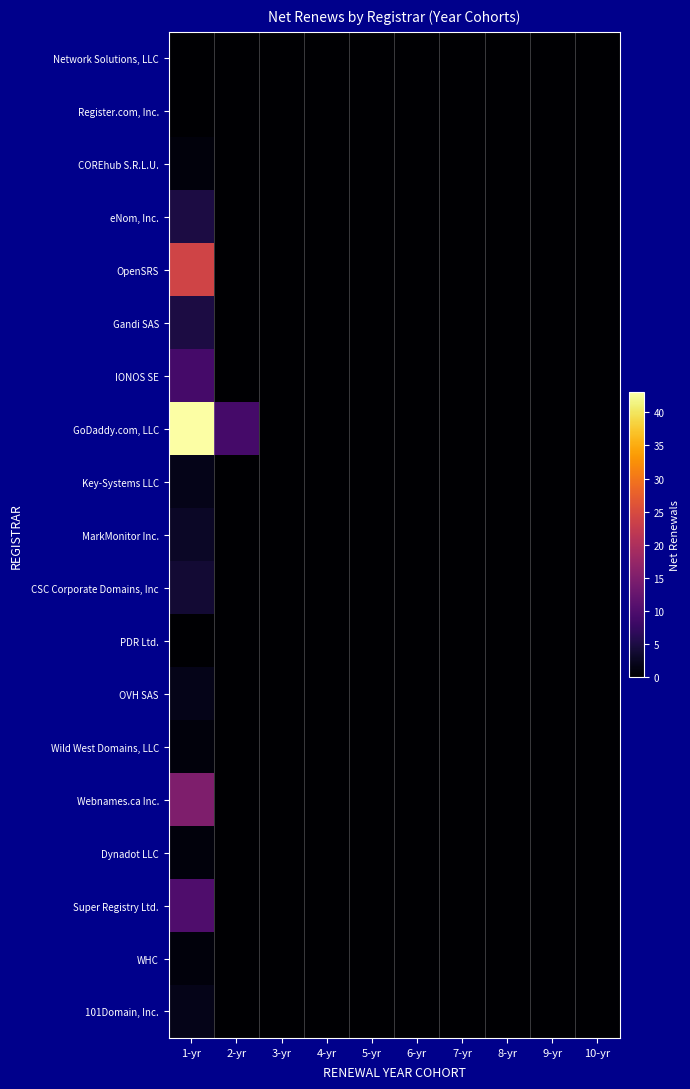

List the series in order of their peak value, lowest first.

Network Solutions, LLC, Register.com, Inc., PDR Ltd., COREhub S.R.L.U., Wild West Domains, LLC, Dynadot LLC, WHC, Key-Systems LLC, OVH SAS, 101Domain, Inc., MarkMonitor Inc., CSC Corporate Domains, Inc, eNom, Inc., Gandi SAS, IONOS SE, Super Registry Ltd., Webnames.ca Inc., OpenSRS, GoDaddy.com, LLC